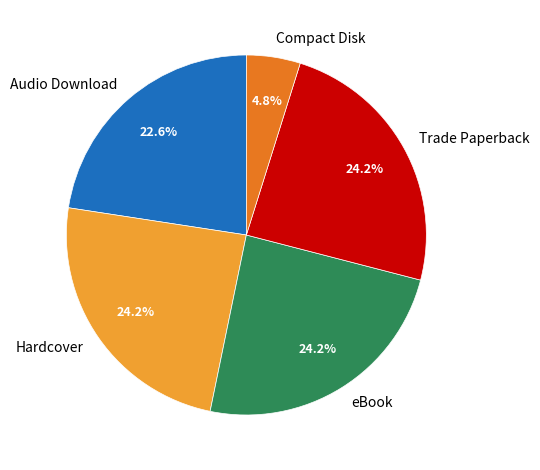

Which category has the smallest portion of the pie?

Compact Disk